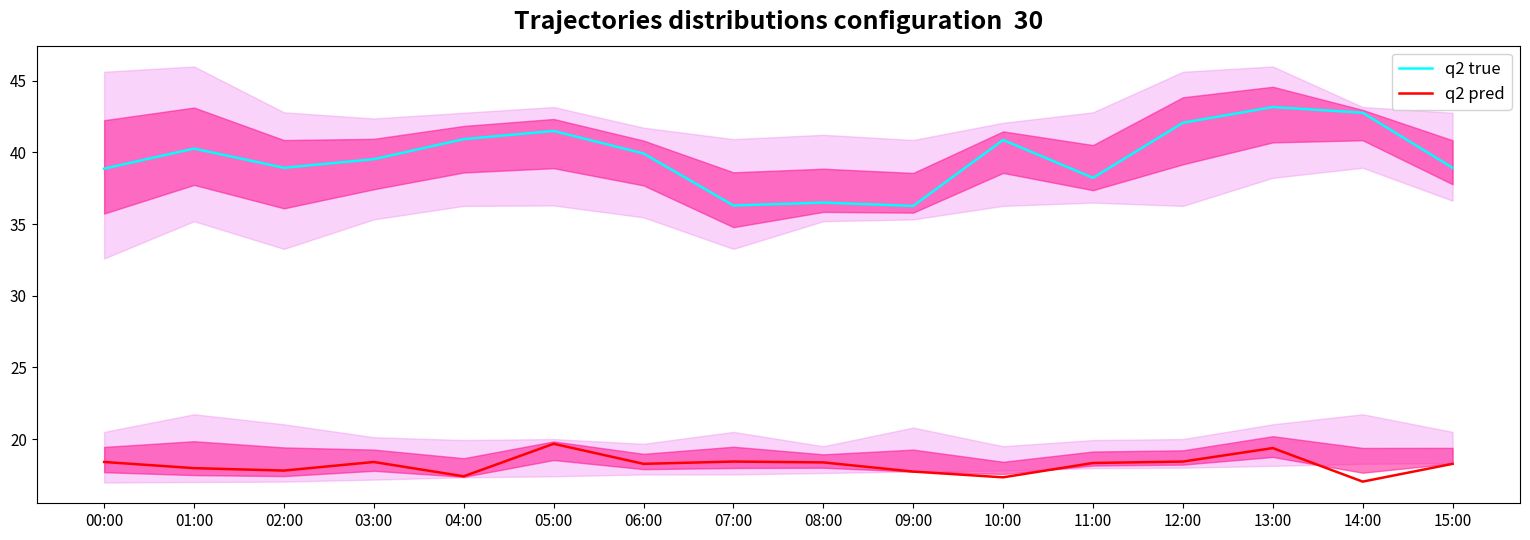

At which label does q2 pred first exceed 18?

00:00